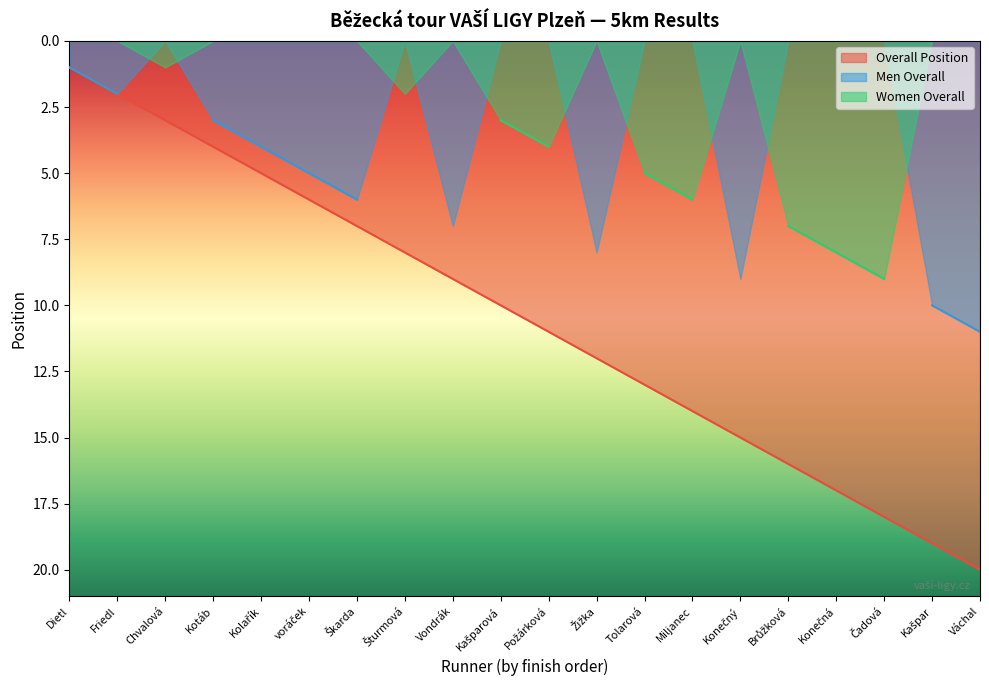

Is it true that Rank equals 13 at Tolarová?

True